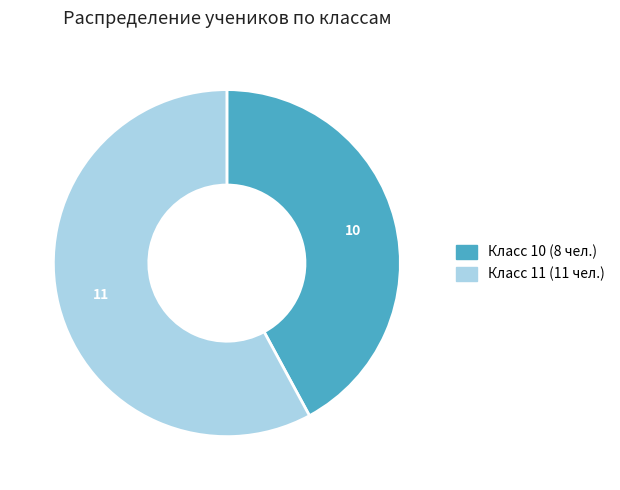

Which slice is the smallest?

Класс 10